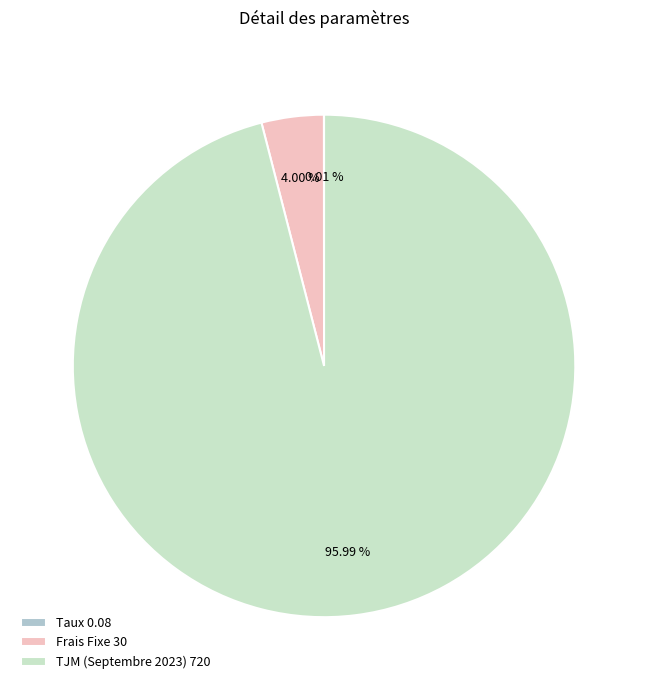

What portion of the pie excludes TJM (Septembre 2023)?

4.0%